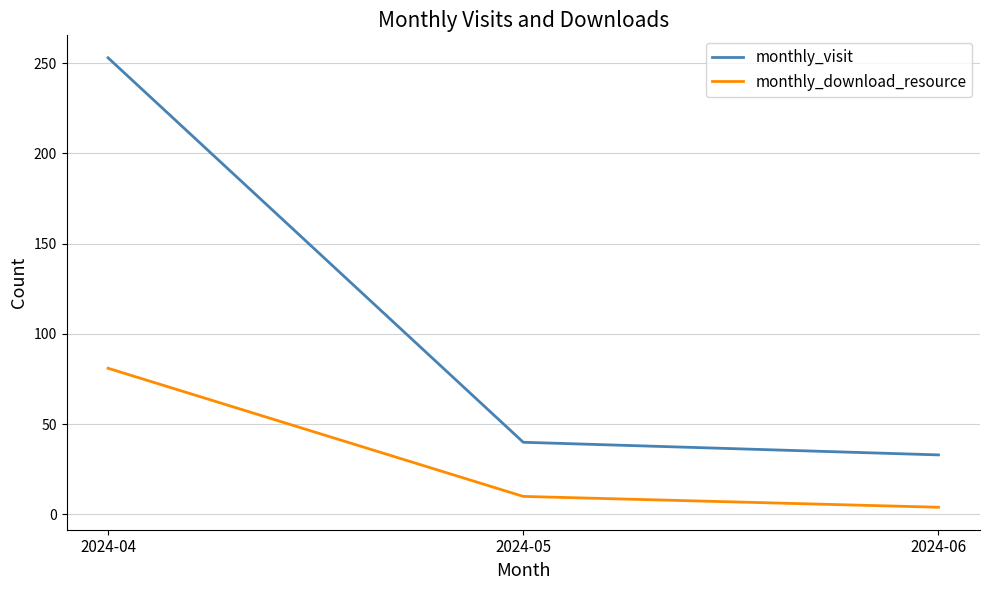

What value does the monthly_download_resource series have at 2024-04, to the nearest 5?

80